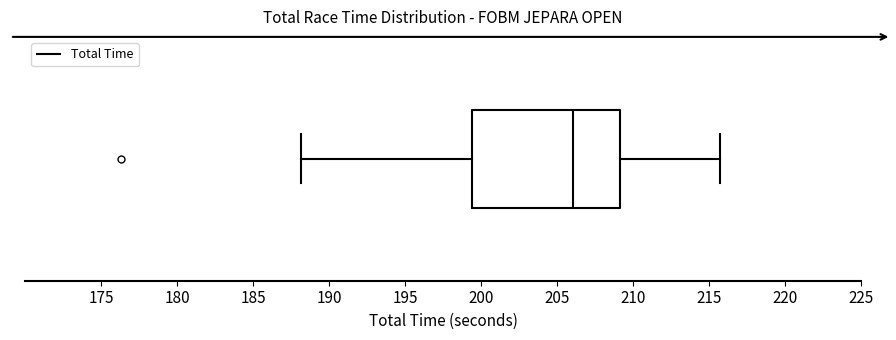

Read this box plot against the x-axis: the position of the median line, the range covered by the box, and the ends of both whiskers. The values are not printed on the chart, so give them approximately, as read against the axis.

median 206.0, box 199.5 to 209.0, whiskers 188.0 to 215.5